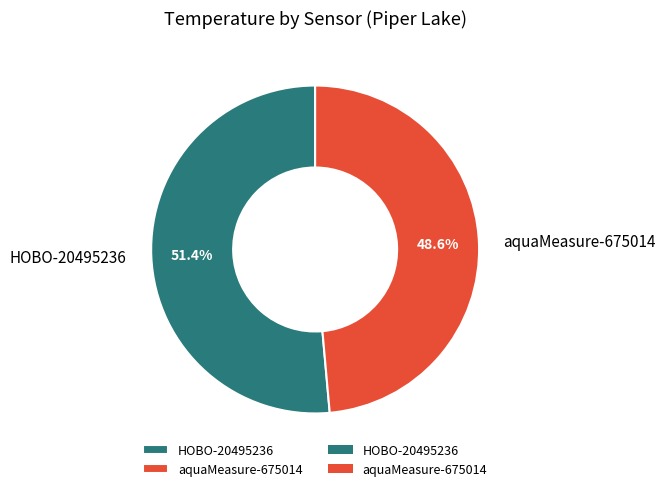

True or false: aquaMeasure-675014 accounts for 63% of the total.

False